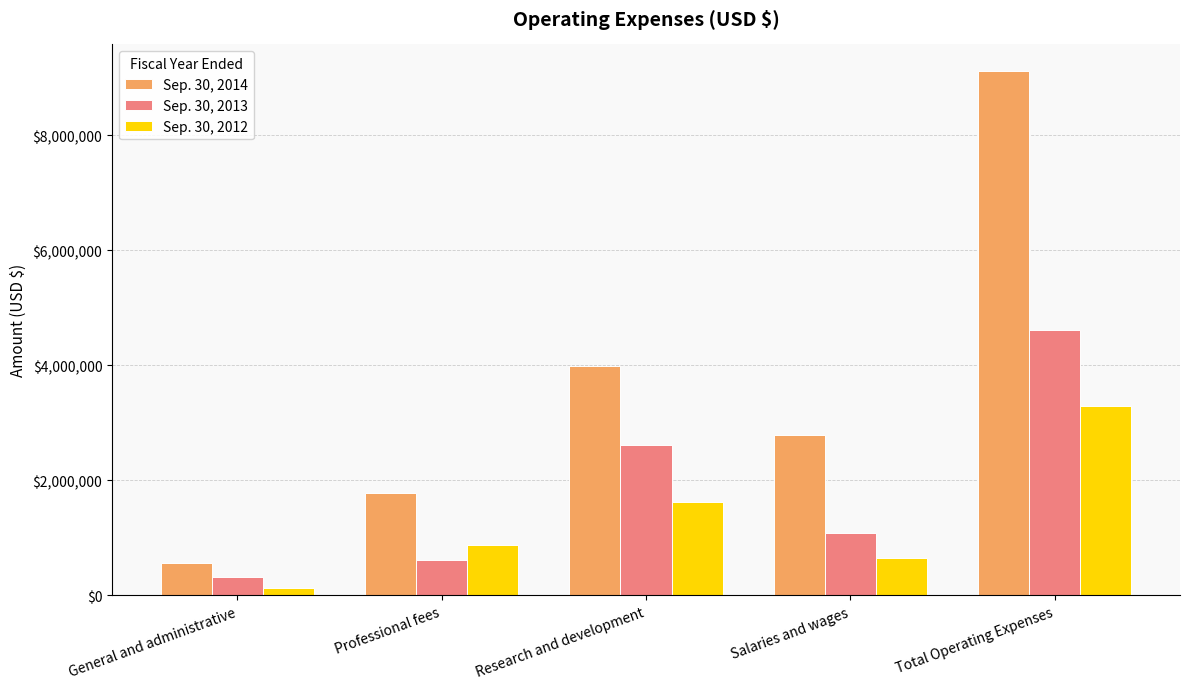

What is the difference between the maximum and second lowest values in the Sep. 30, 2014 series?

7342267